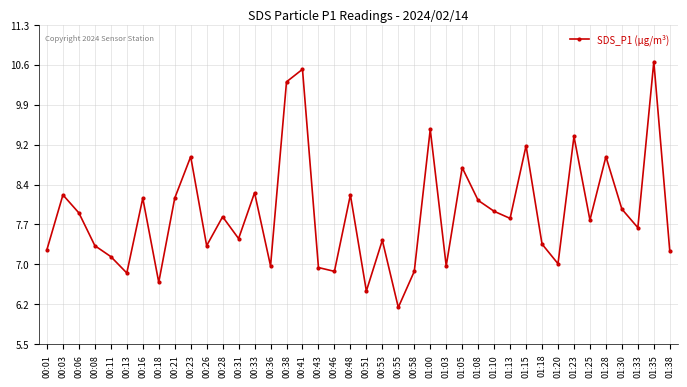

The value at 01:00 is 9.4. True or false?

True